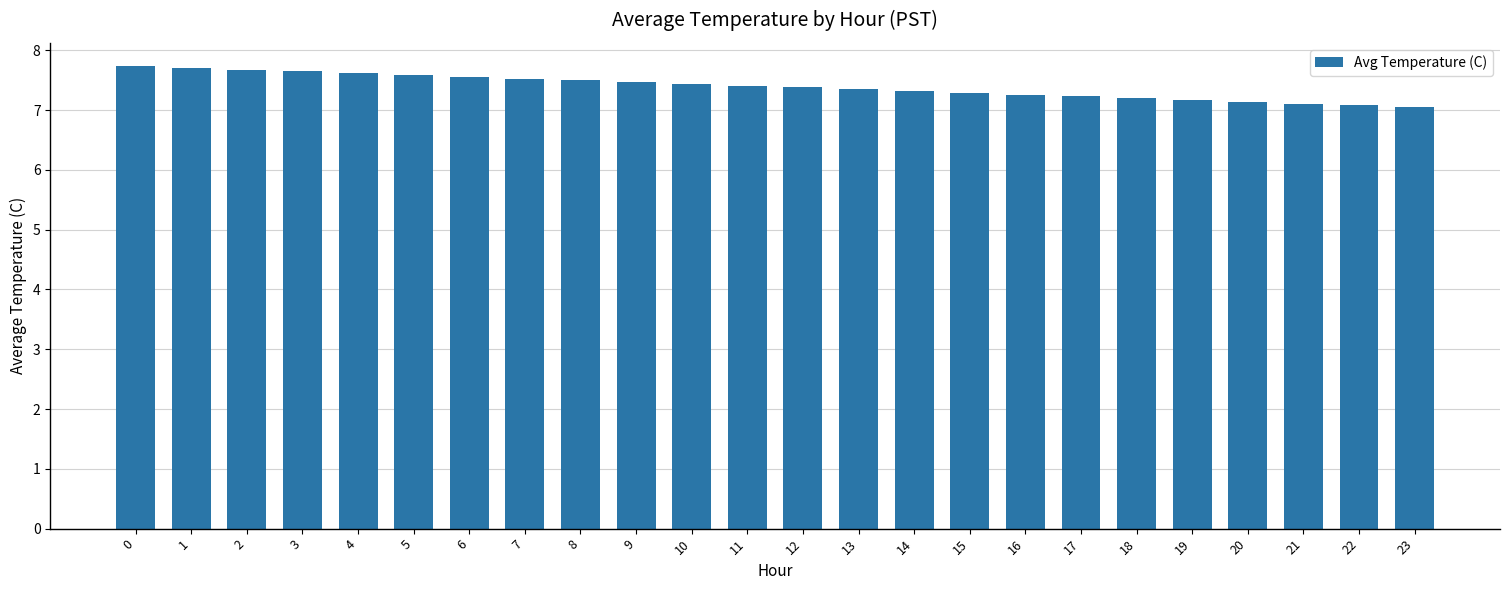

What is the smallest value displayed?

7.0